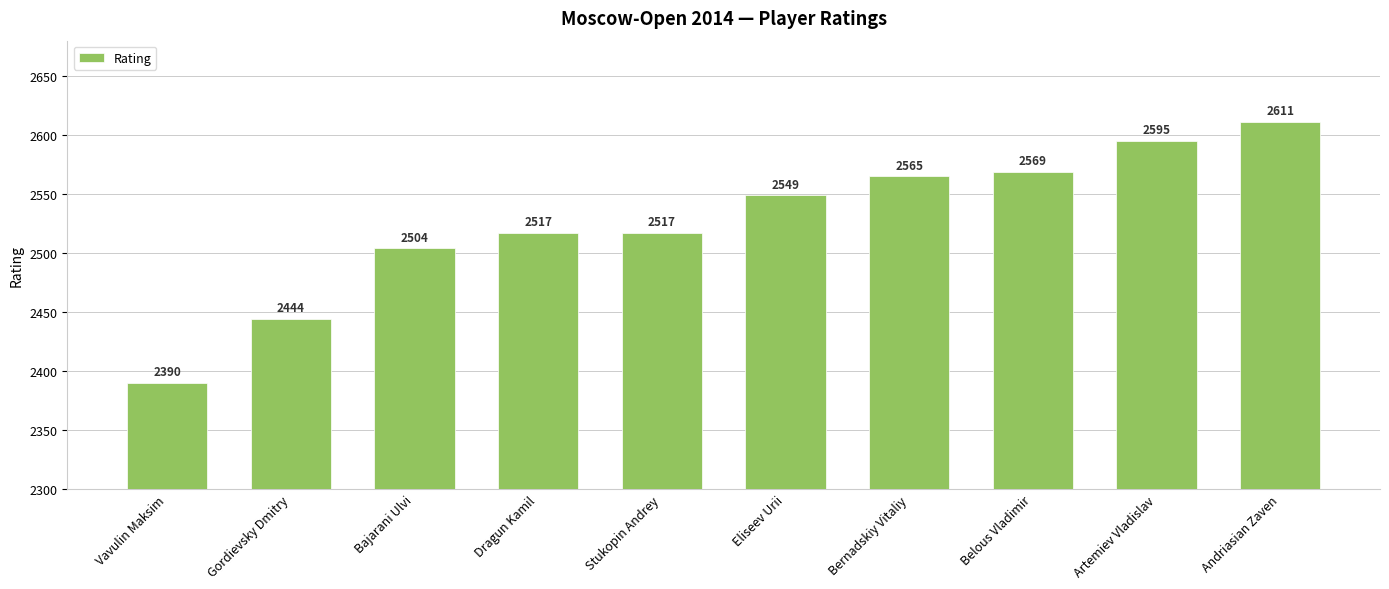

Between Artemiev Vladislav and Vavulin Maksim, which is larger?

Artemiev Vladislav